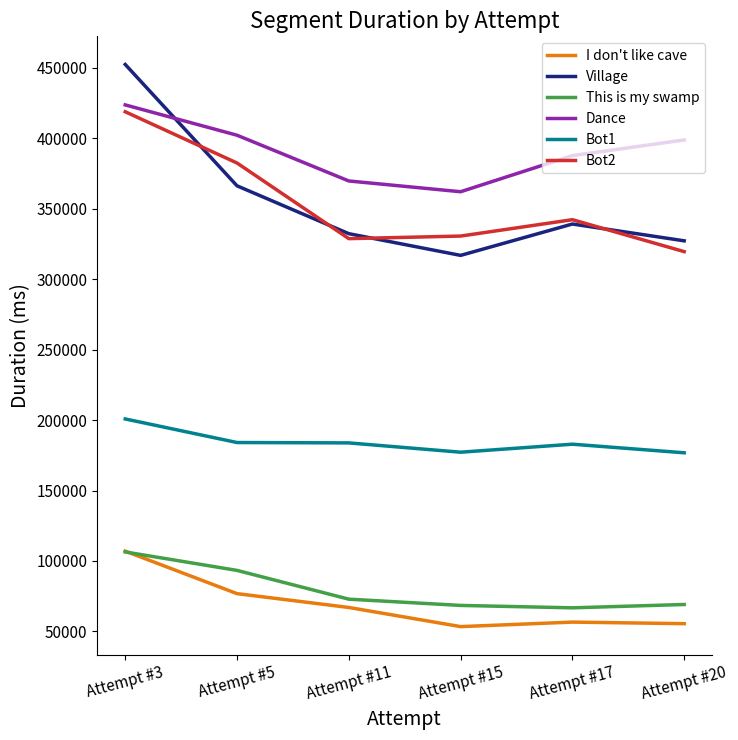

What is the minimum value shown in the chart?

53393